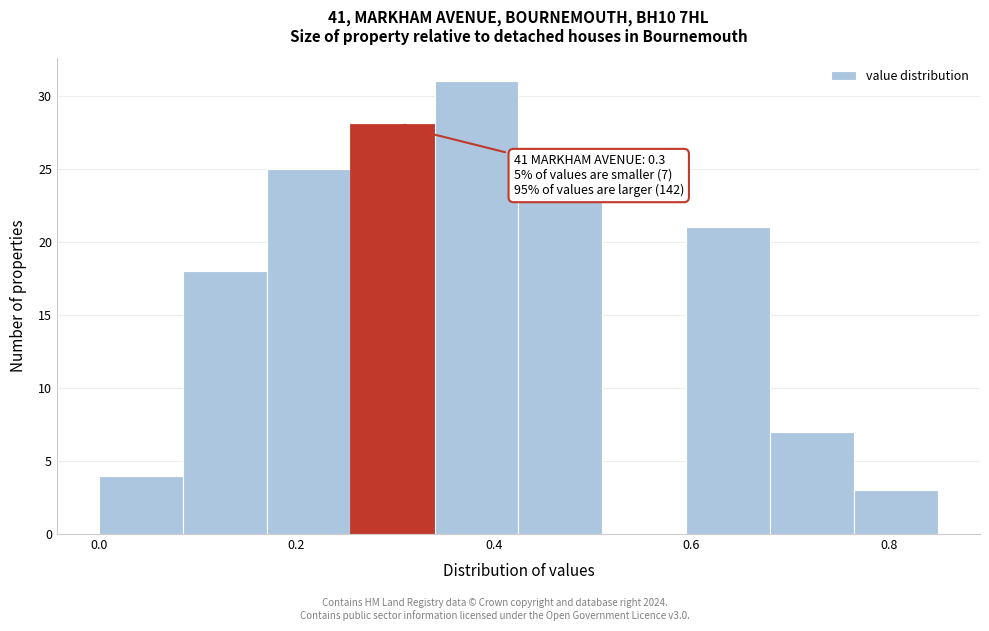

Which range on the x-axis has the tallest bar?

0.340 to 0.425